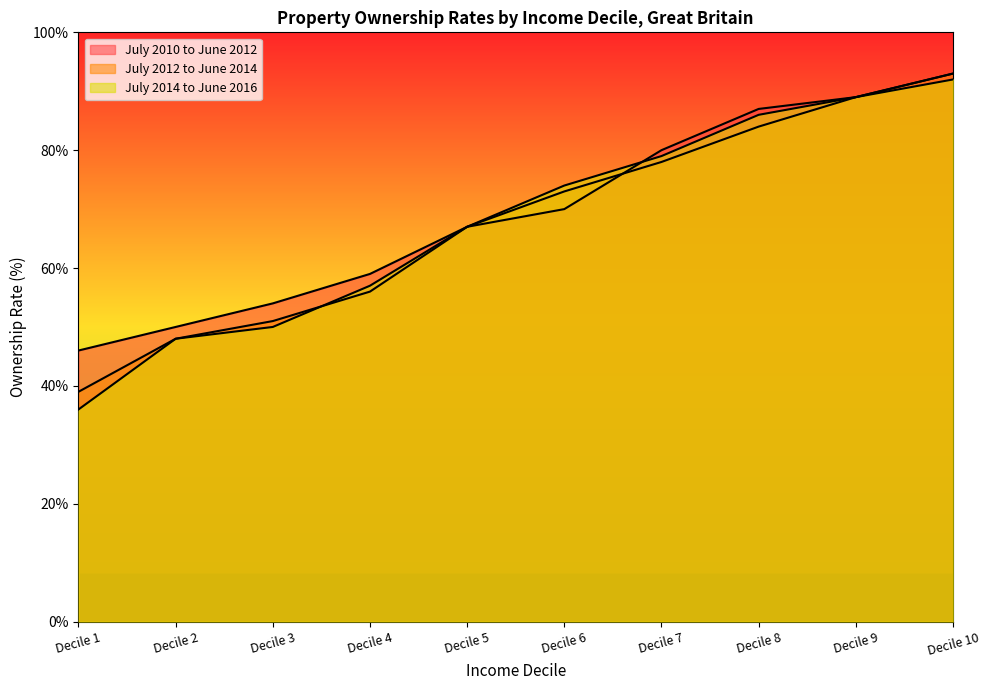

How many data points in July 2012 to June 2014 are less than 73?

5